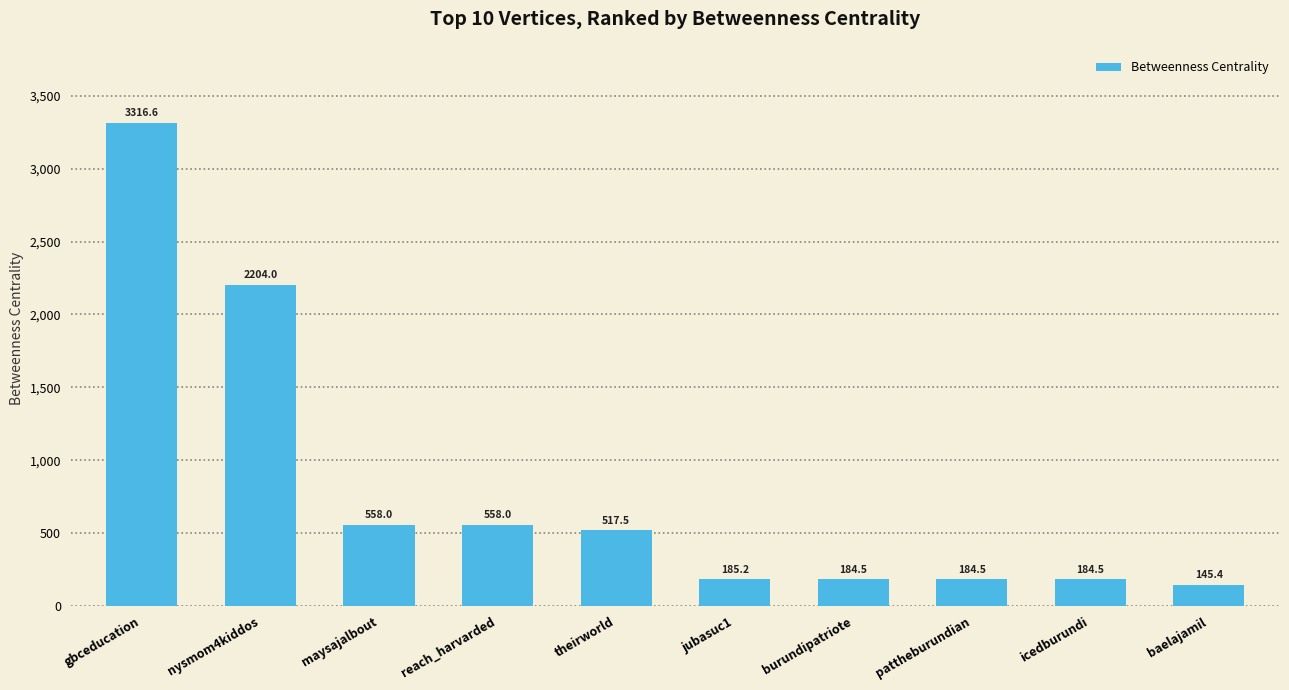

What position from the right is jubasuc1?

5